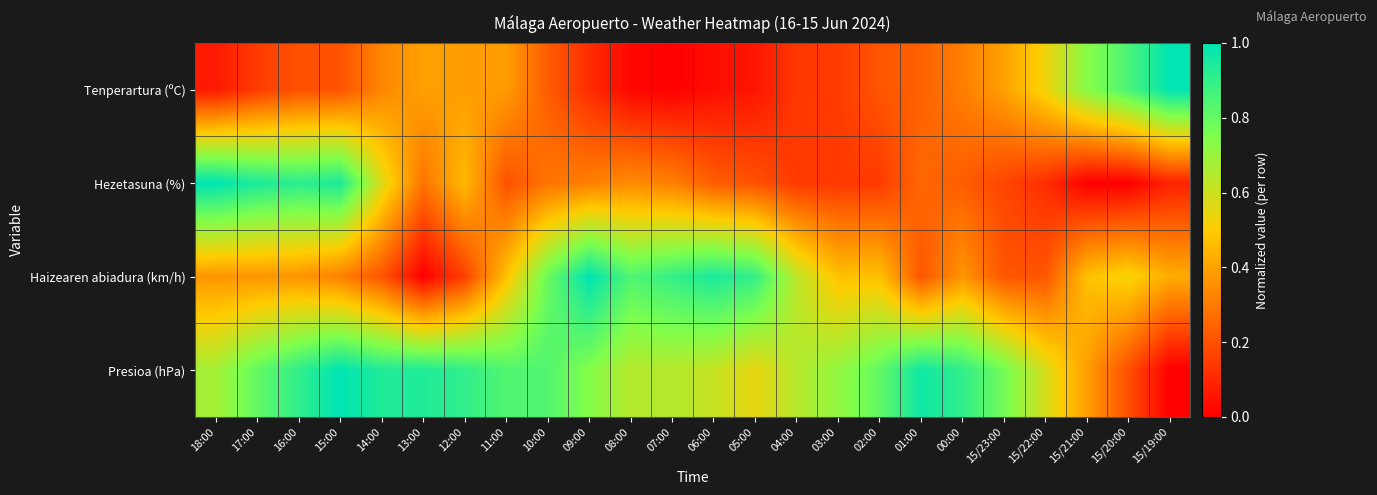

Rank the series at 10:00 from lowest to highest value.

Tenperartura (ºC), Hezetasuna (%), Haizearen abiadura (km/h), Presioa (hPa)